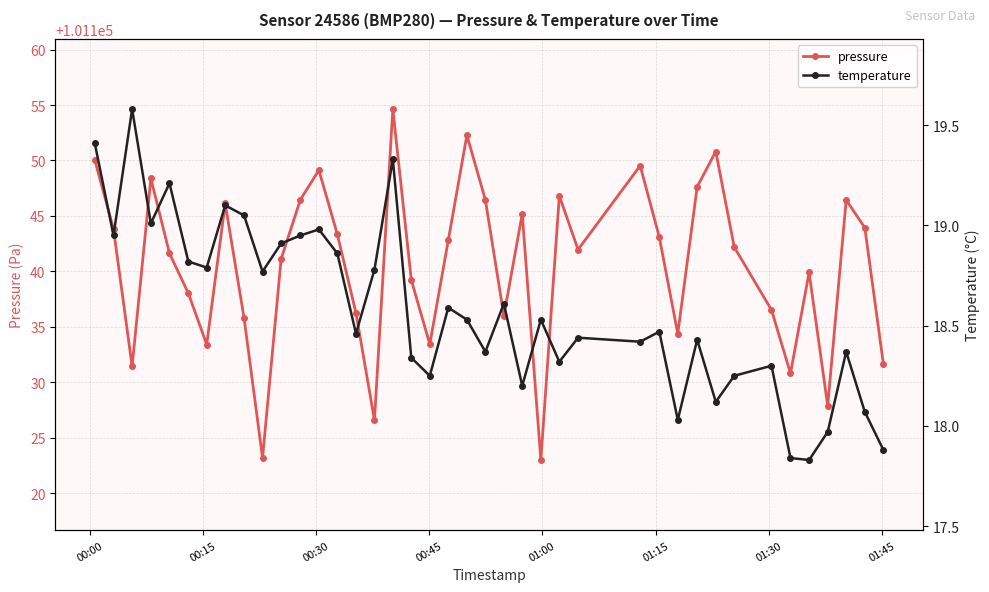

How many interior local valleys does the pressure series have?

11